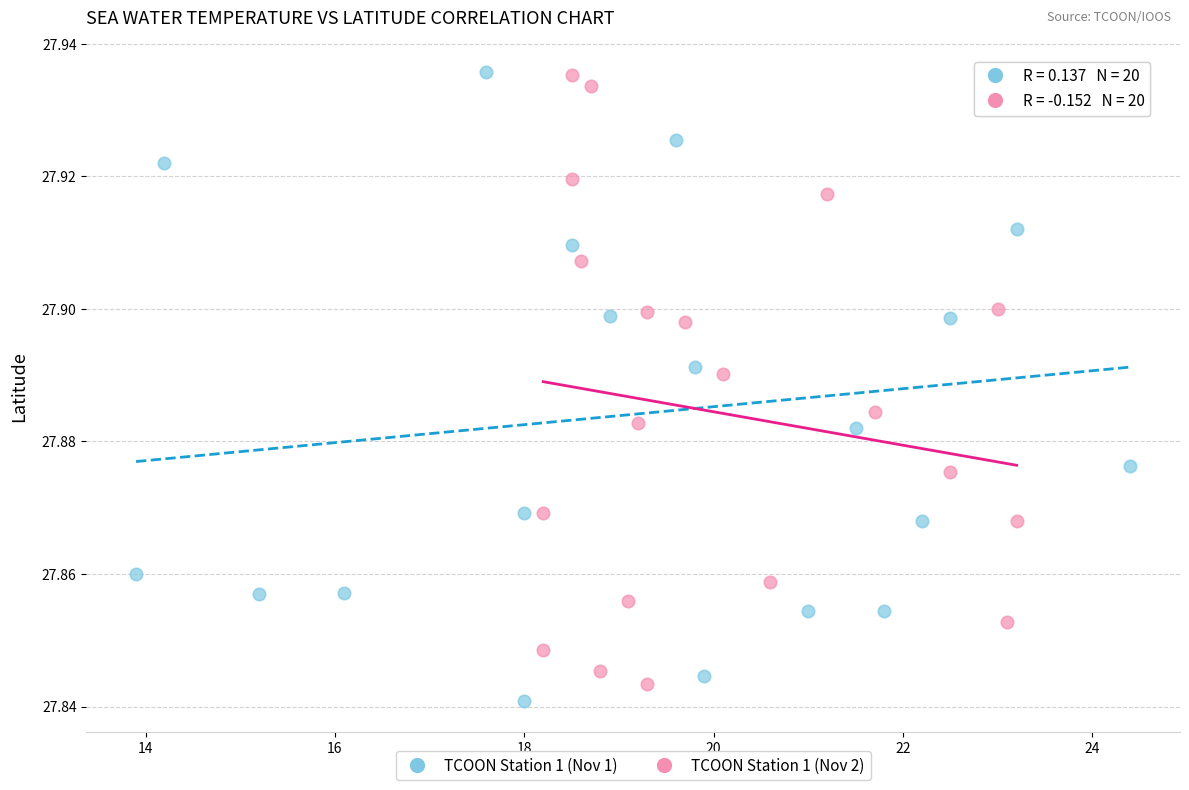

What are all the series names shown in the legend?

TCOON Station 1 (Nov 1), TCOON Station 1 (Nov 2)